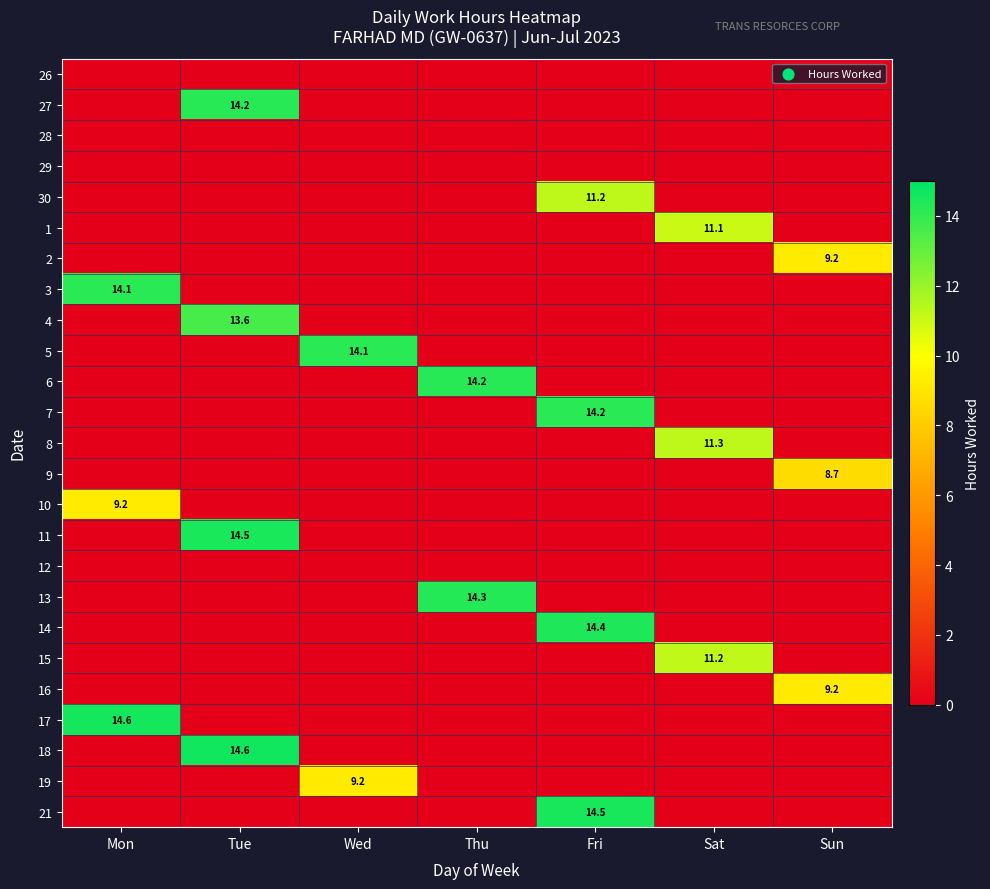

True or false: 5 has a value of 14.1 at Wed.

True